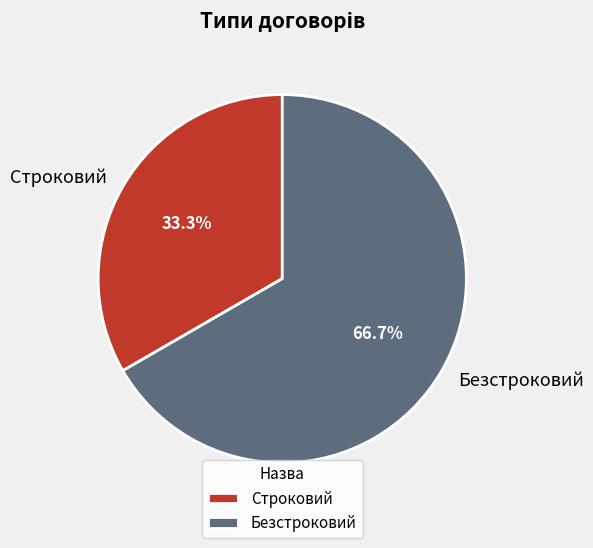

Rank the categories by value from lowest to highest.

Строковий, Безстроковий